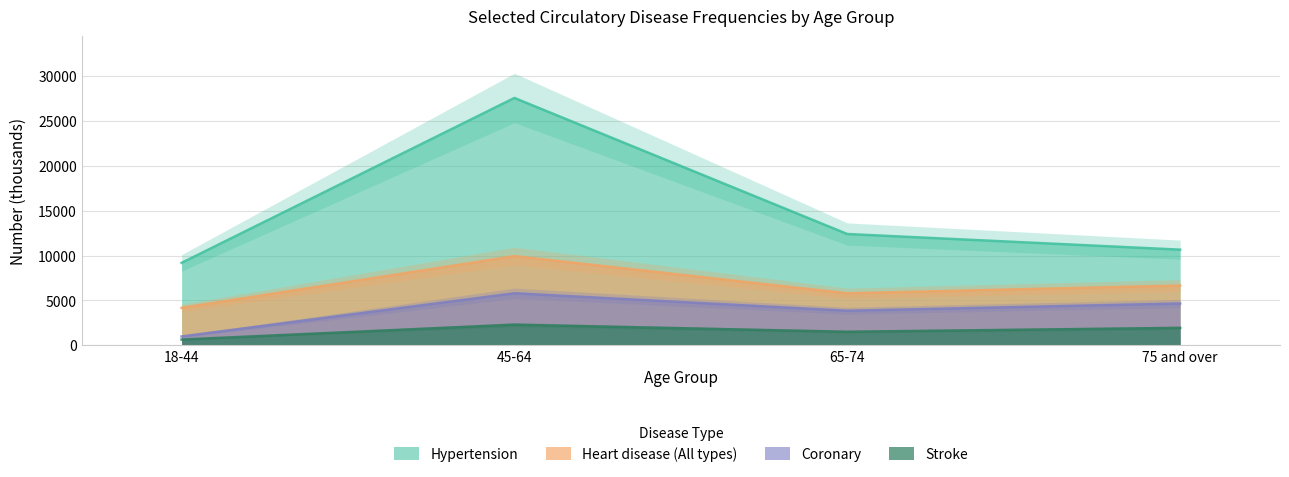

What is the difference between the maximum and minimum values in the Stroke series?

1658